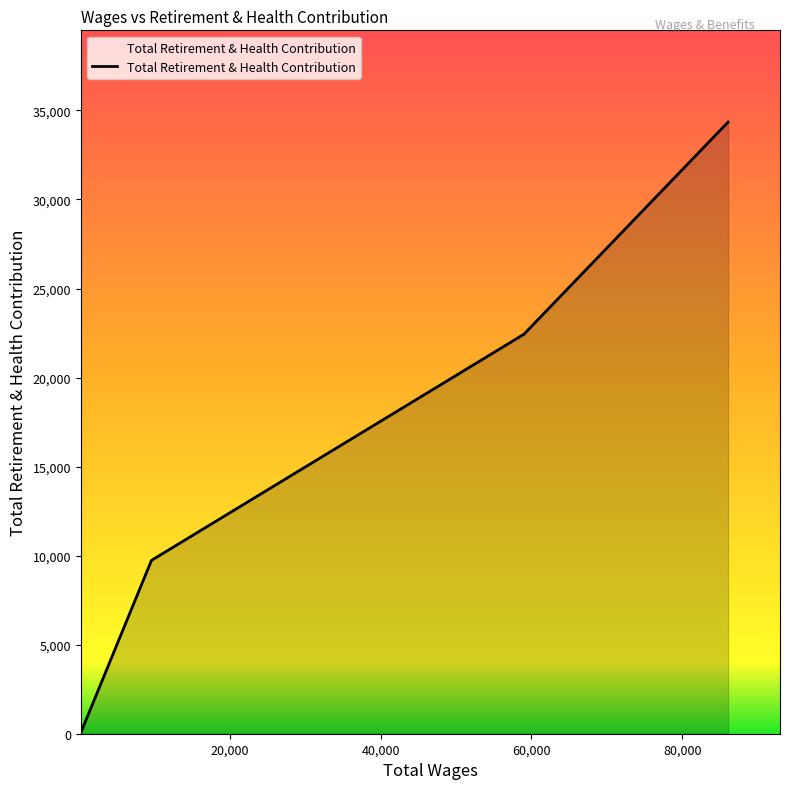

What is the difference between the second highest and second lowest values?

12699